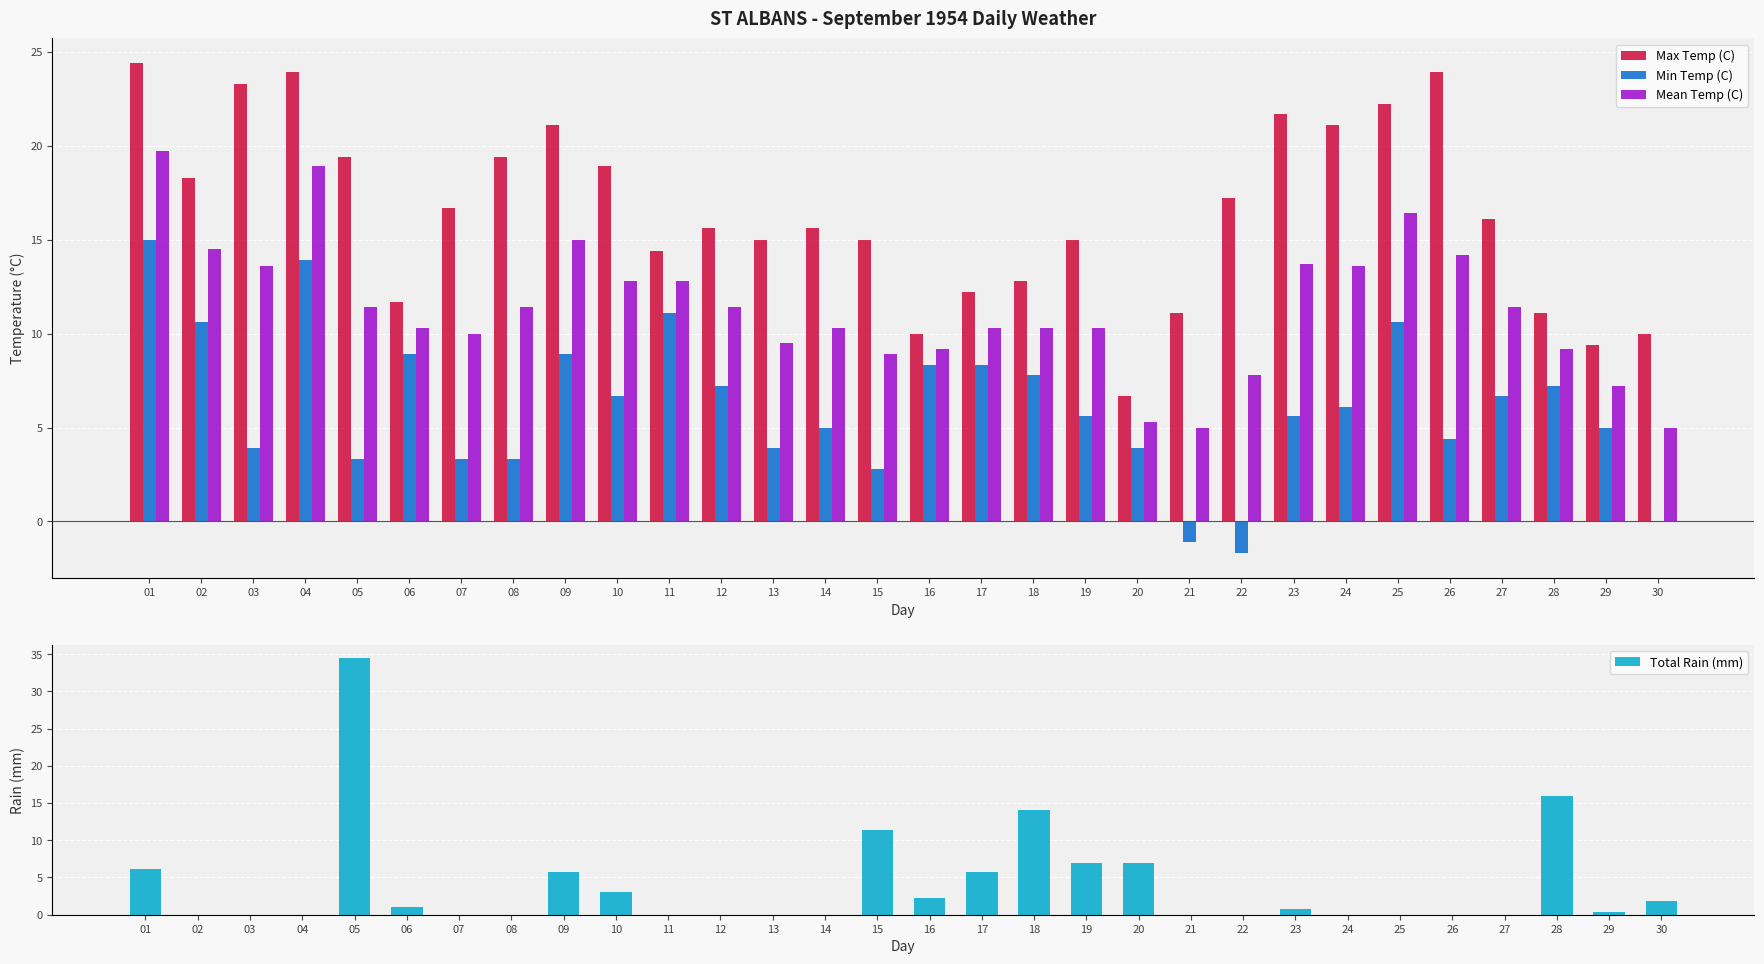

How many bars are there in total?

120